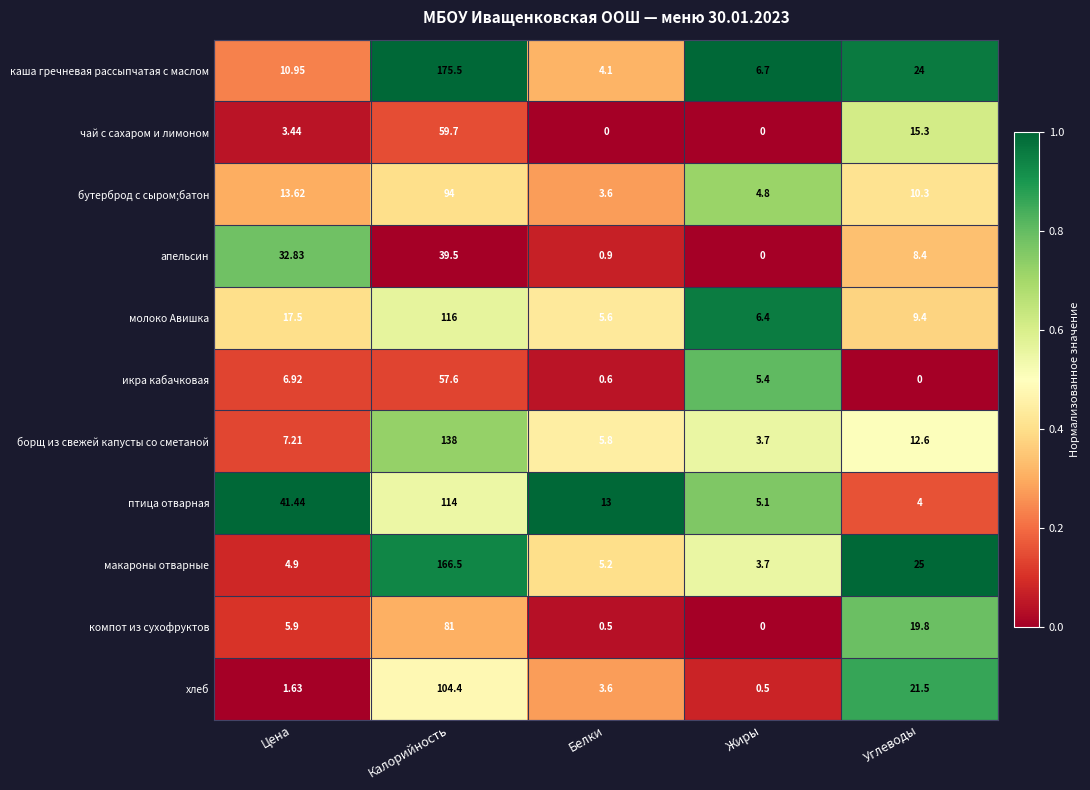

At Калорийность, list the series in order from largest to smallest.

каша гречневая рассыпчатая с маслом, макароны отварные, борщ из свежей капусты со сметаной, молоко Авишка, птица отварная, хлеб, бутерброд с сыром;батон, компот из сухофруктов, чай с сахаром и лимоном, икра кабачковая, апельсин